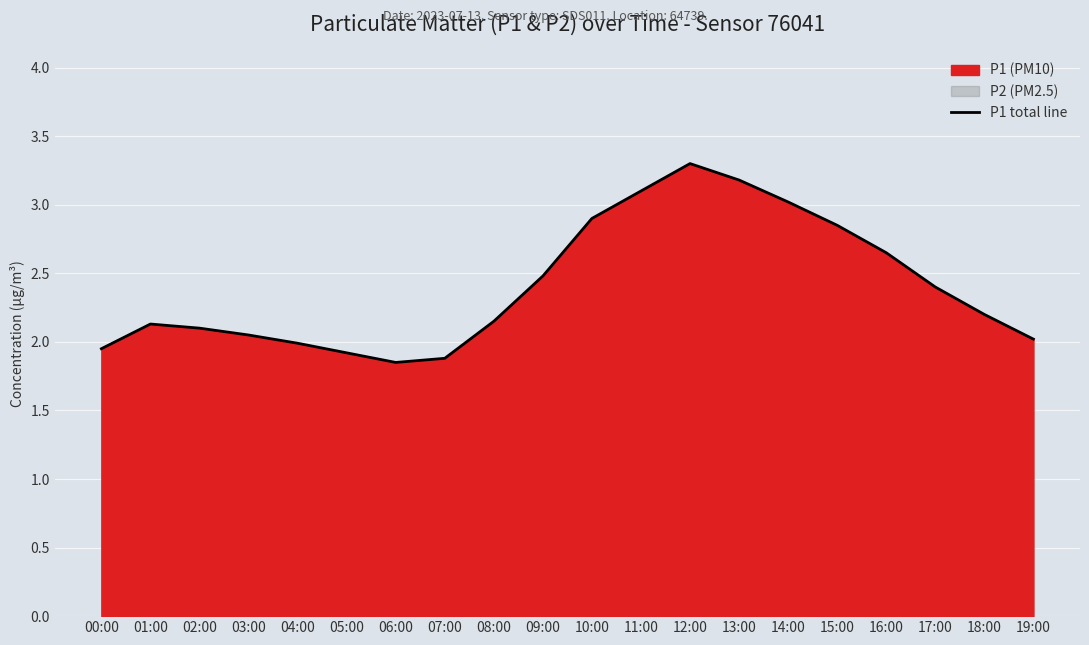

Reading left to right, extract all data points from this chart.

1.9	2.1	2.1	2.0	2.0	1.9	1.9	1.9	2.1	2.5	2.9	3.1	3.3	3.2	3.0	2.9	2.6	2.4	2.2	2.0